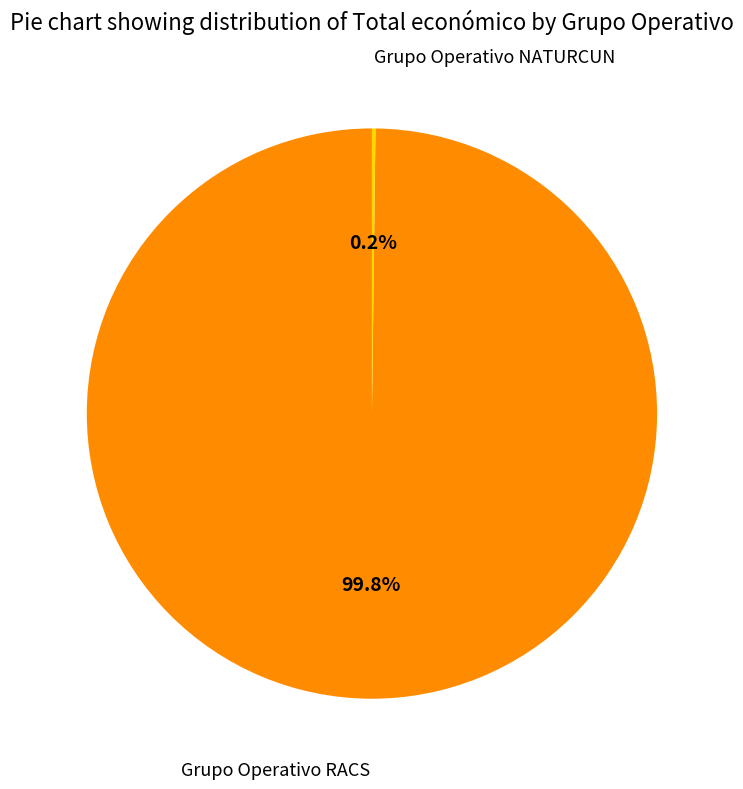

Which category has the biggest portion of the pie?

Grupo Operativo RACS